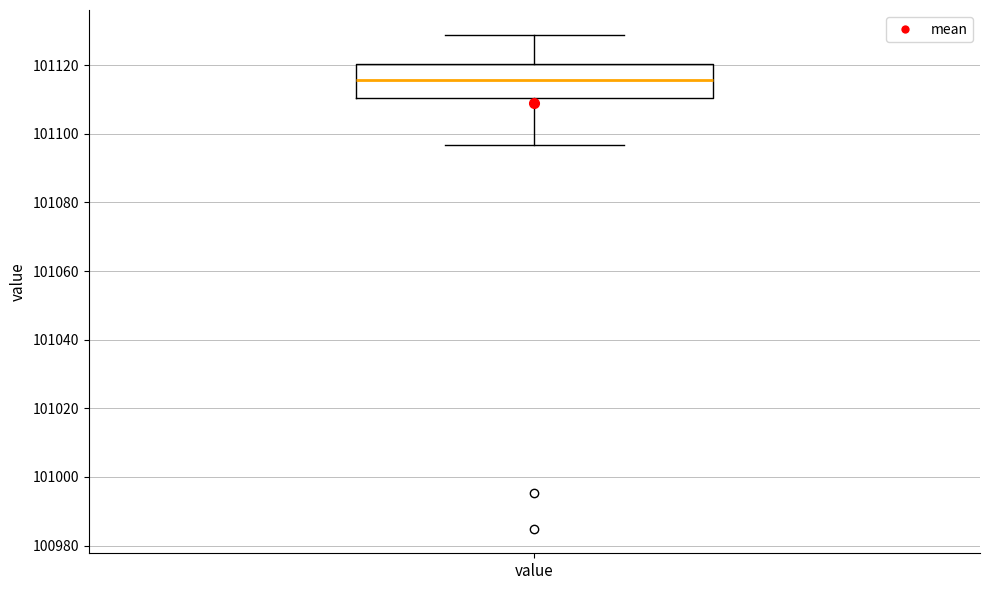

Transcribe this box plot: give where the median line is, the range the box spans, and where the two whiskers end, as read against the y-axis. The values are not printed on the chart, so give them approximately, as read against the axis.

median 101116, box 101110 to 101120, whiskers 101096 to 101128